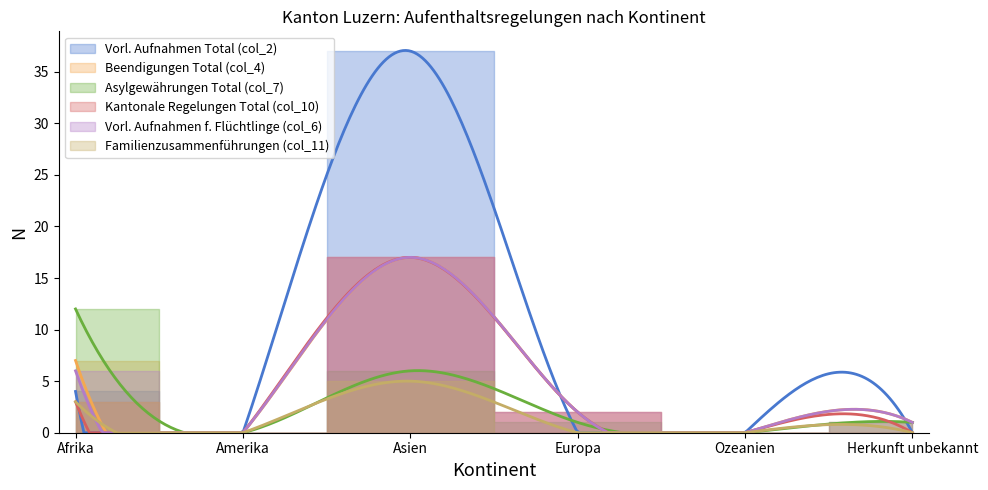

What is the total value across all series at Asien?

99